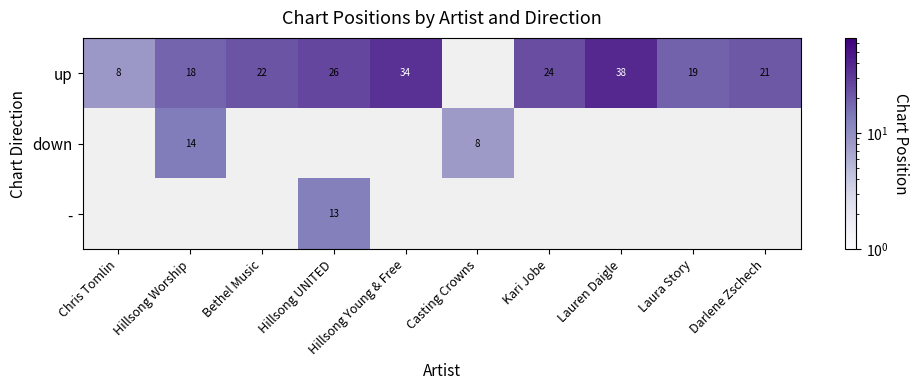

True or false: - has a value of 18.9 at Hillsong UNITED.

False